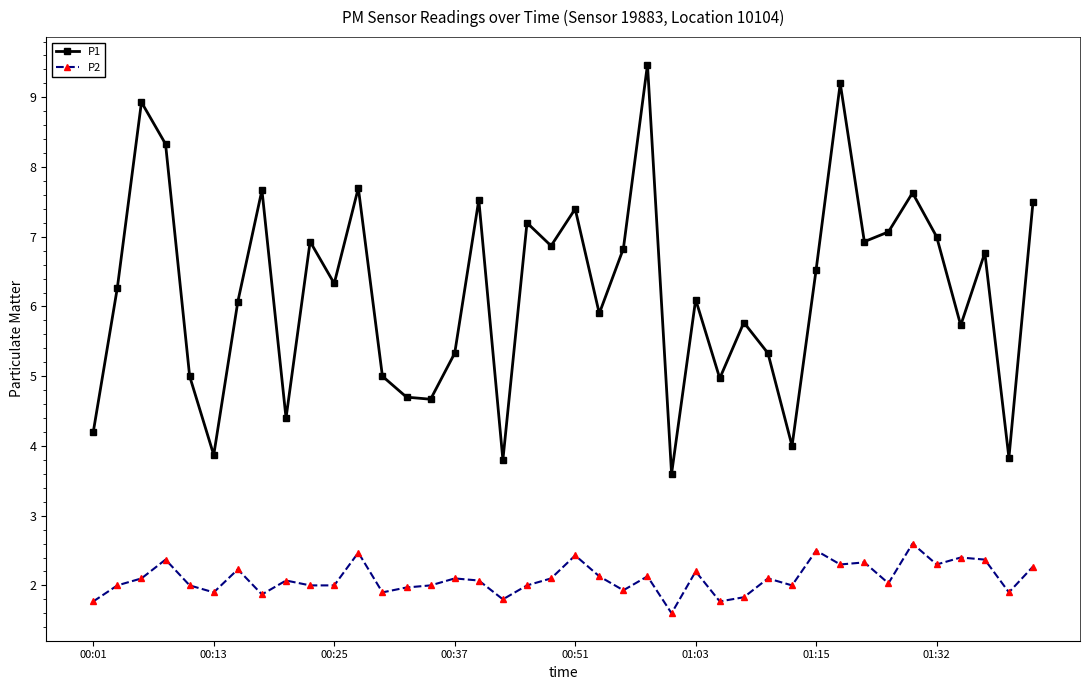

True or false: P2 and P1 intersect in this chart.

False